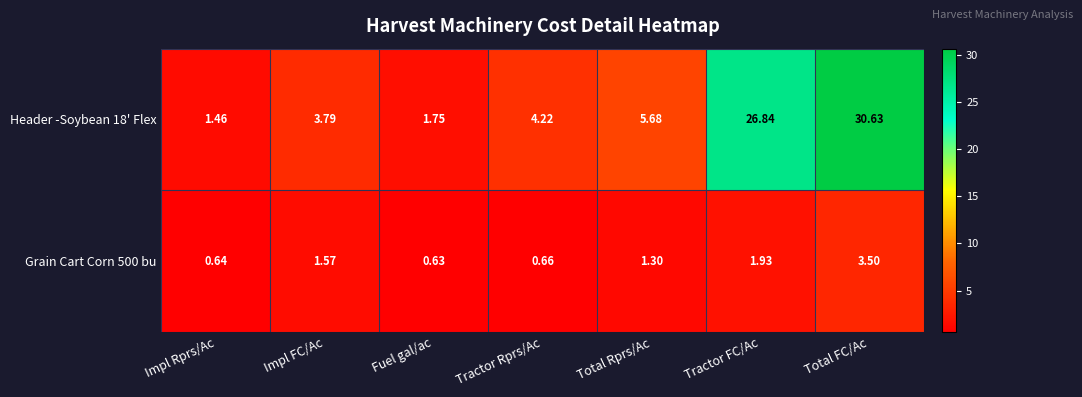

Rank the categories by Header -Soybean 18' Flex value from highest to lowest.

Total FC/Ac, Tractor FC/Ac, Total Rprs/Ac, Tractor Rprs/Ac, Impl FC/Ac, Fuel gal/ac, Impl Rprs/Ac